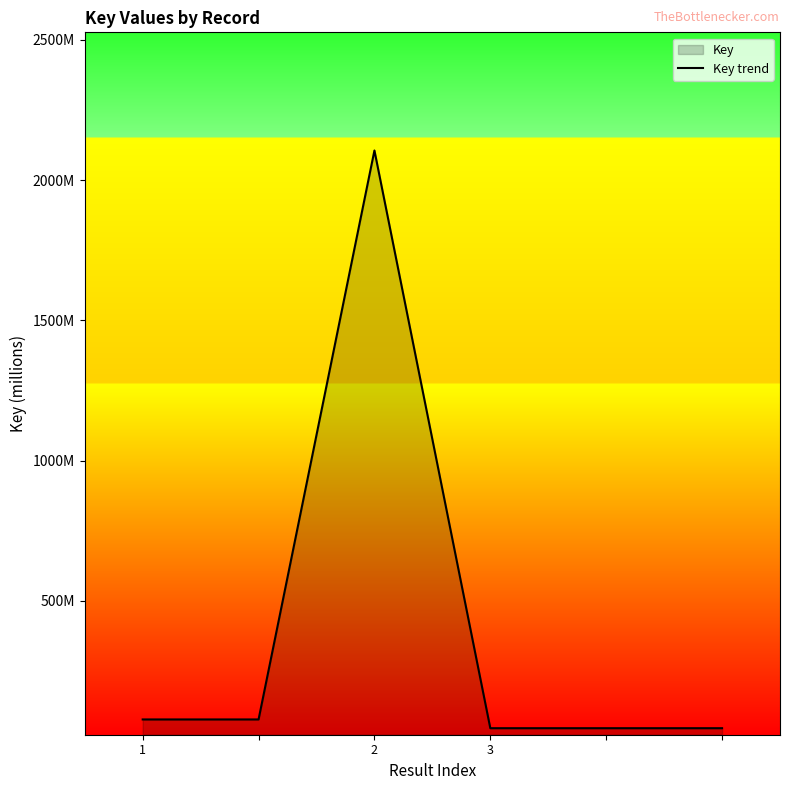

Which category has the lowest value across all series?

3